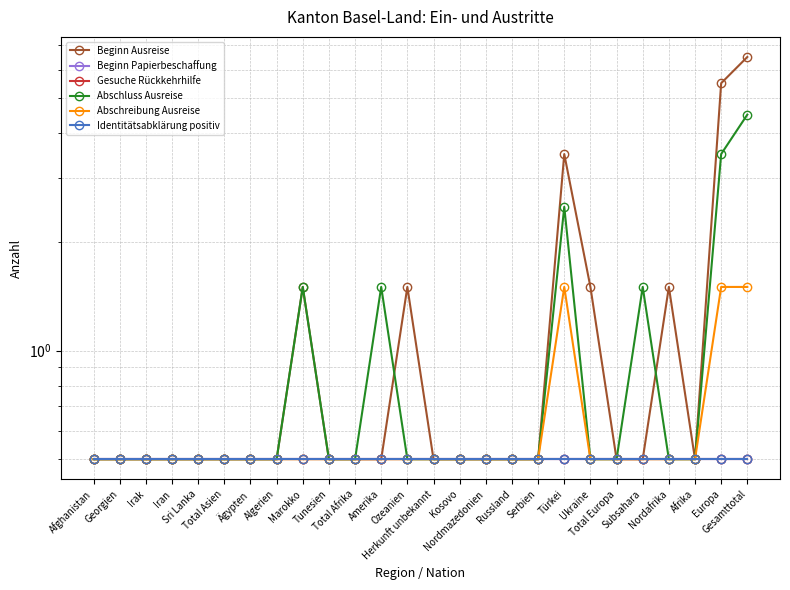

True or false: Identitätsabklärung positiv and Abschreibung Ausreise cross at least once.

False